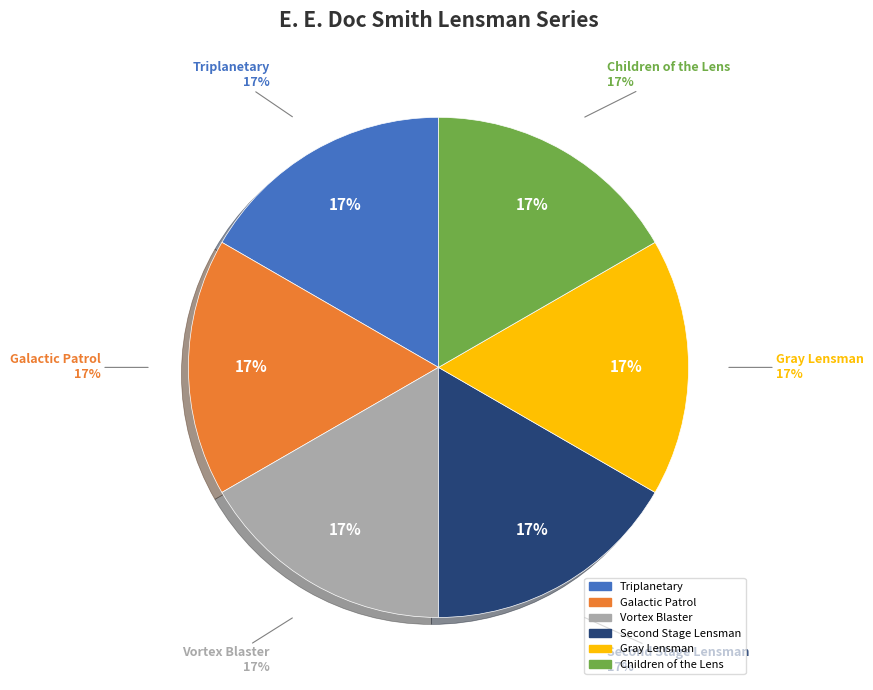

What portion of the pie excludes Vortex Blaster?

83.3%